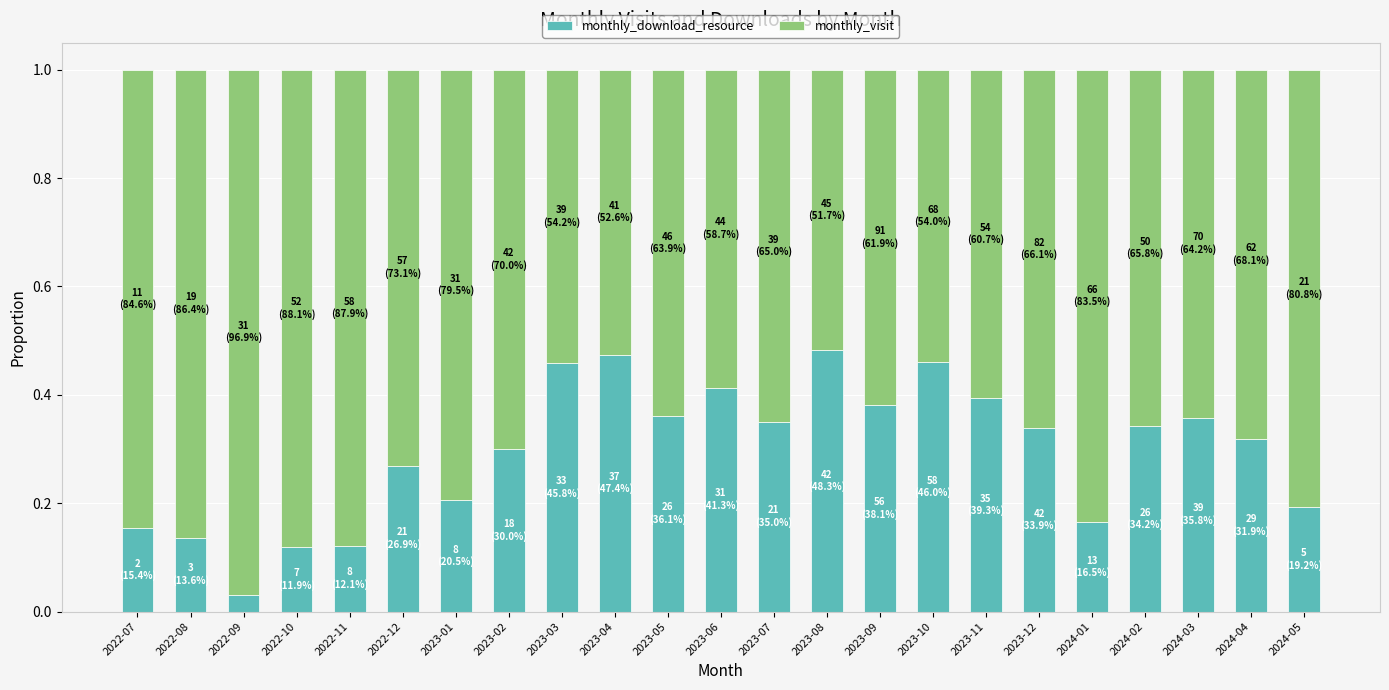

Does the chart contain stacked bars?

Yes